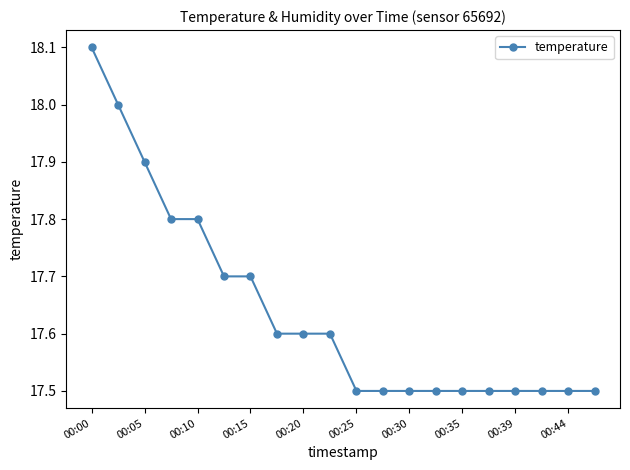

What is the difference between the maximum and second lowest values?

0.6